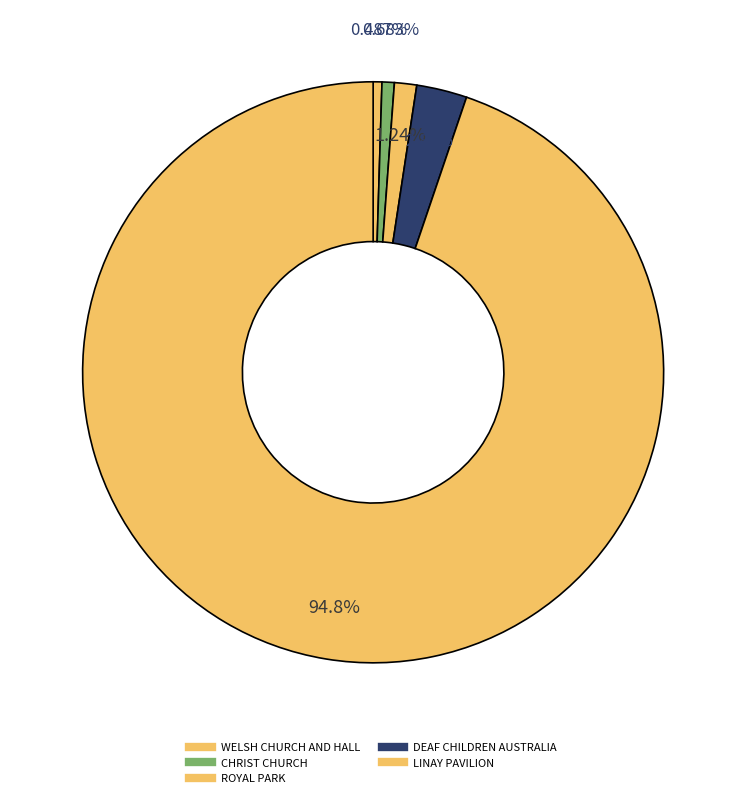

What is the smallest slice in the pie chart?

WELSH CHURCH AND HALL